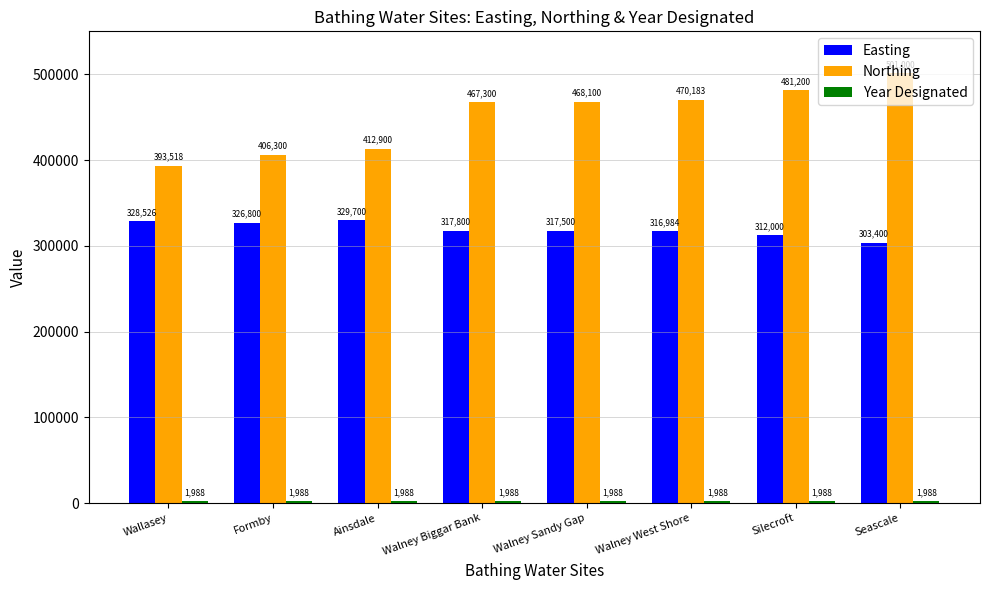

Which series has the largest total across all categories?

Northing